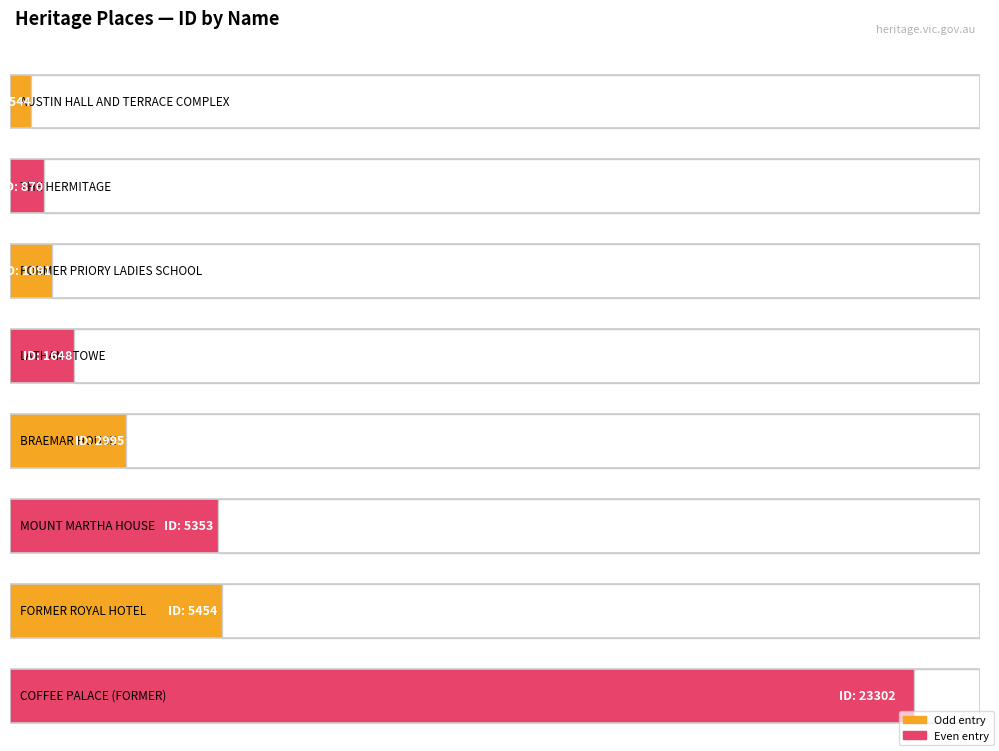

What is the difference between the maximum and minimum values?

22758